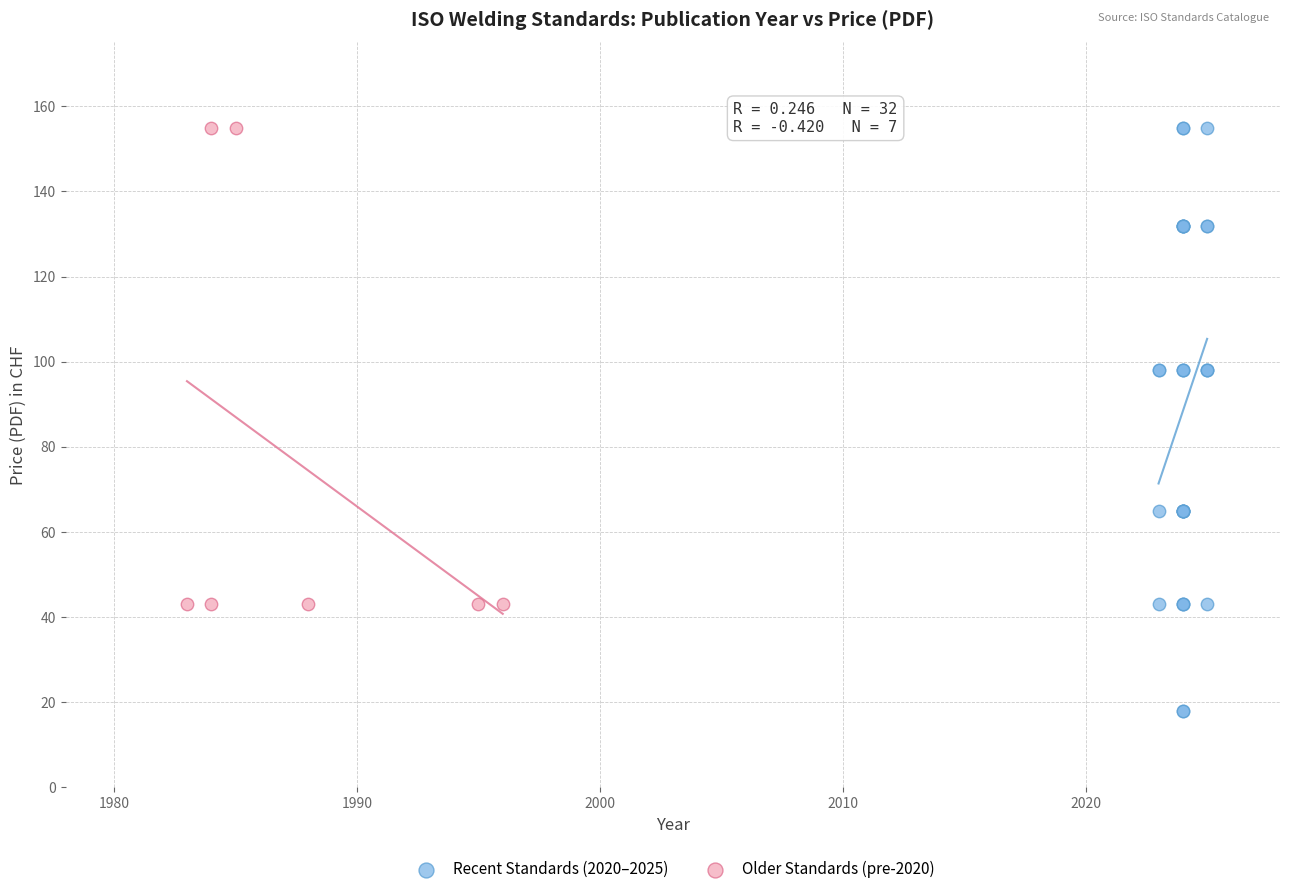

Which series contains the lowest Y value?

Recent Standards (2020–2025)